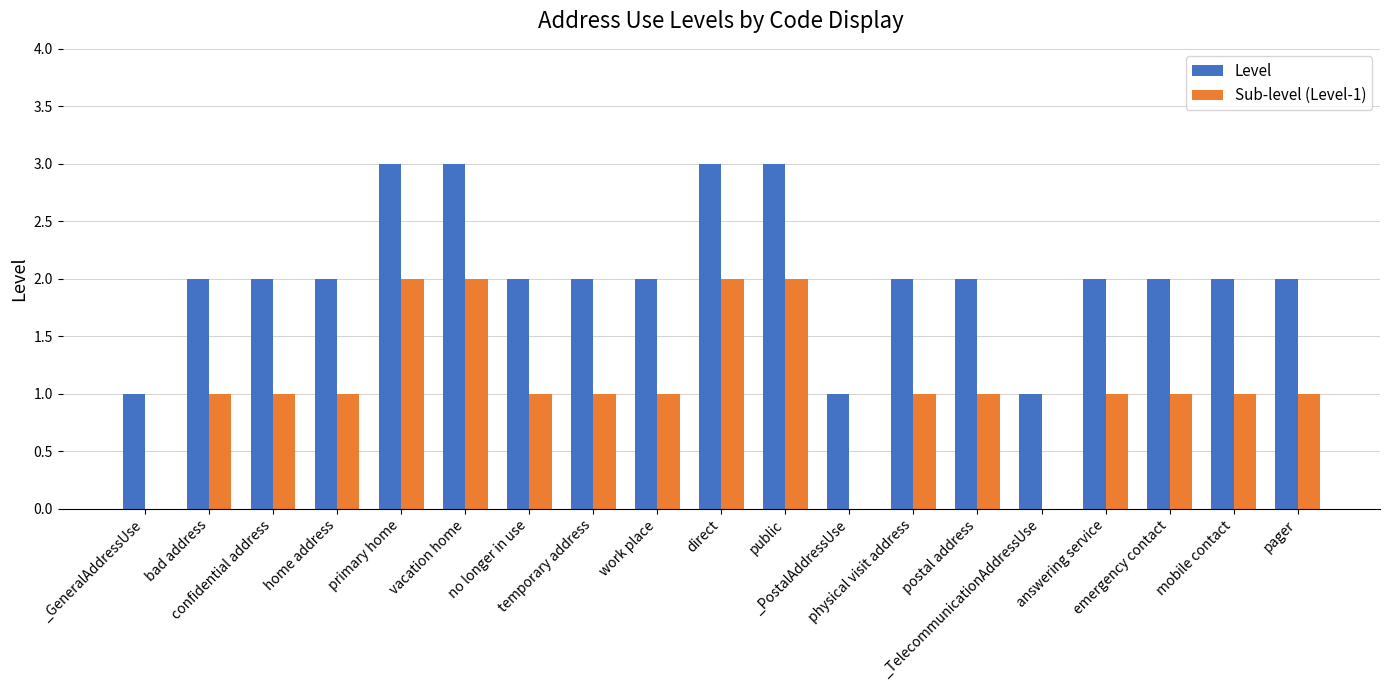

Reading left to right, extract all data points from this chart.

Level: 1	2	2	2	3	3	2	2	2	3	3	1	2	2	1	2	2	2	2
Sub-level (Level-1): 0	1	1	1	2	2	1	1	1	2	2	0	1	1	0	1	1	1	1